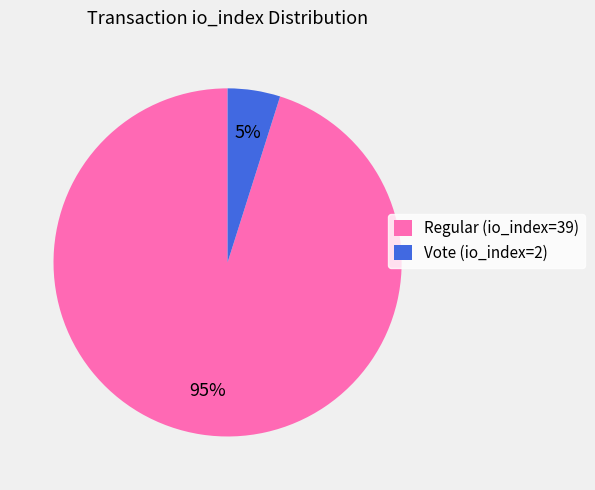

Between Regular (io_index=39) and Vote (io_index=2), which is larger?

Regular (io_index=39)